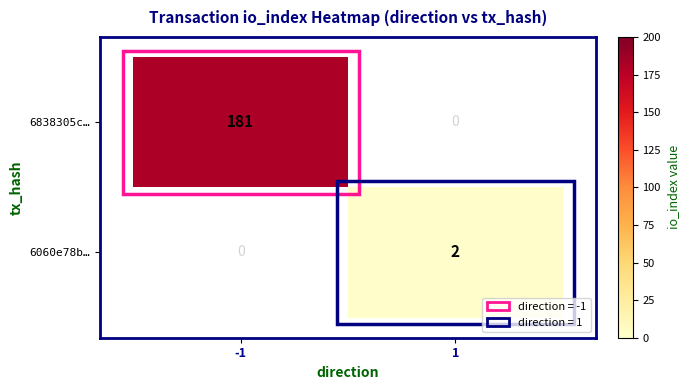

How many series are shown in this chart?

2